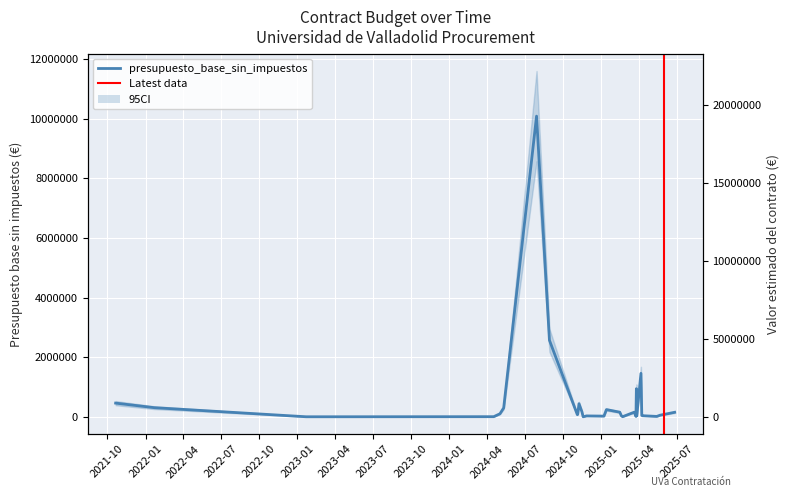

Which has a higher value, 2021-10-21 or 2024-11-18?

2021-10-21